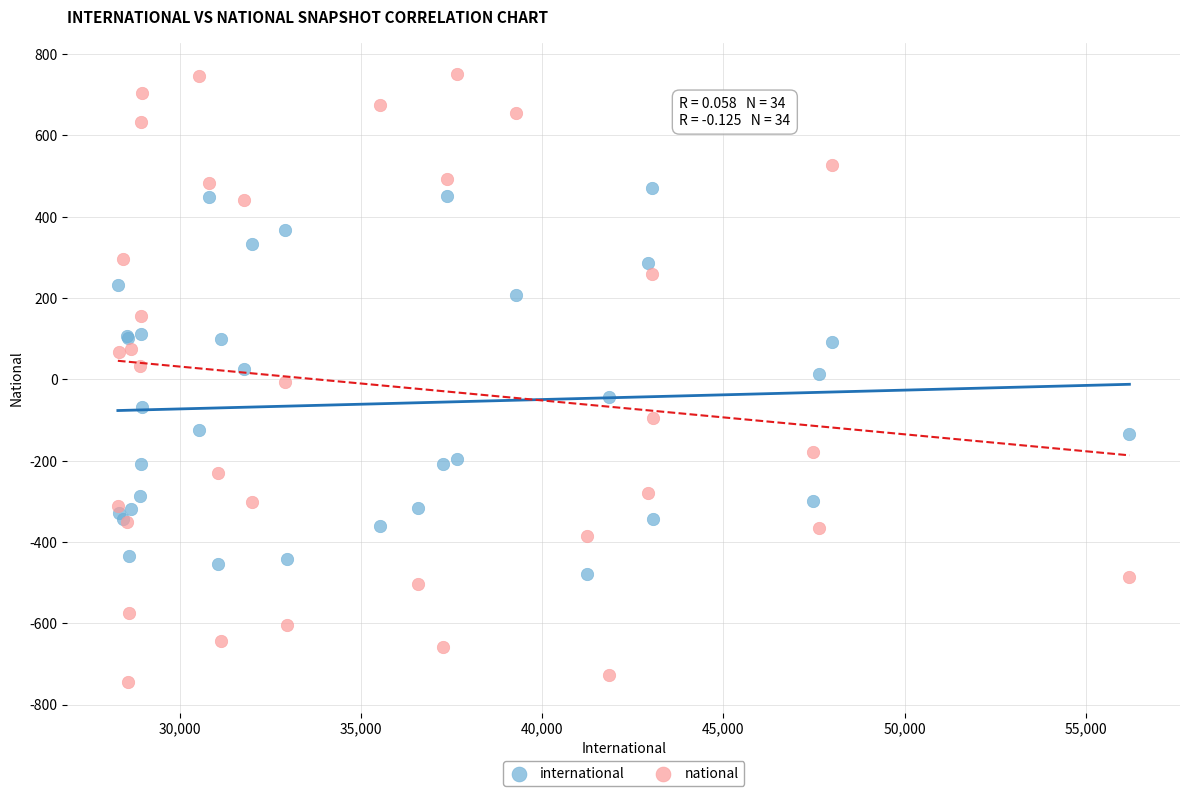

Which series contains the highest Y value?

national